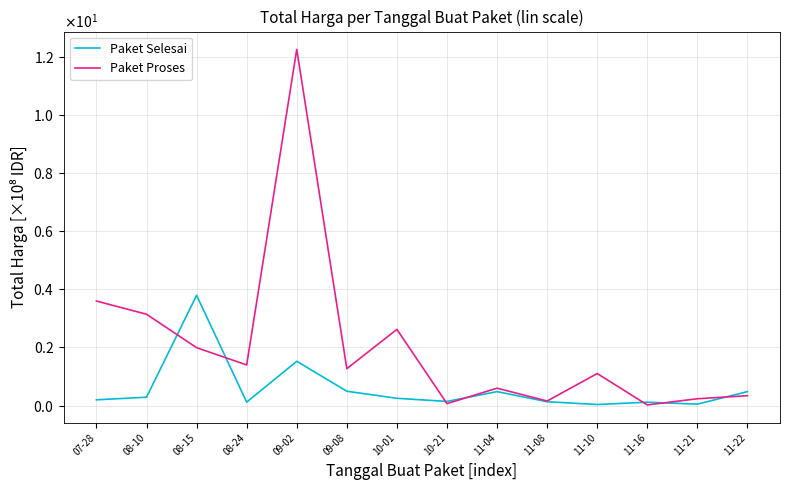

What is the total value across all series at 09-02?

13.8